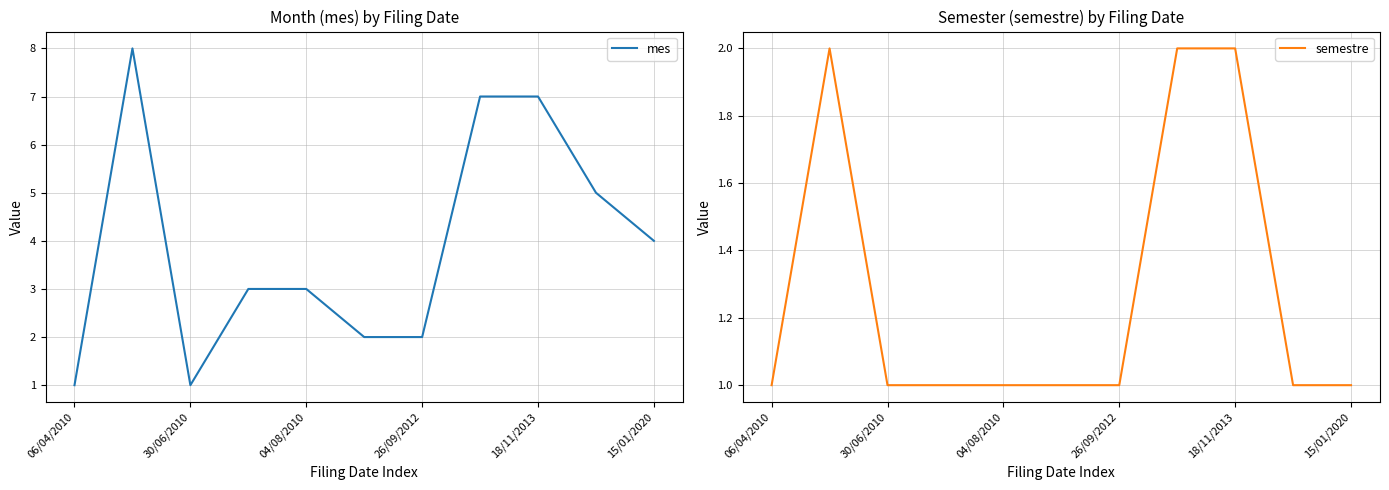

Is it true that mes equals 4 at 15/01/2020?

True